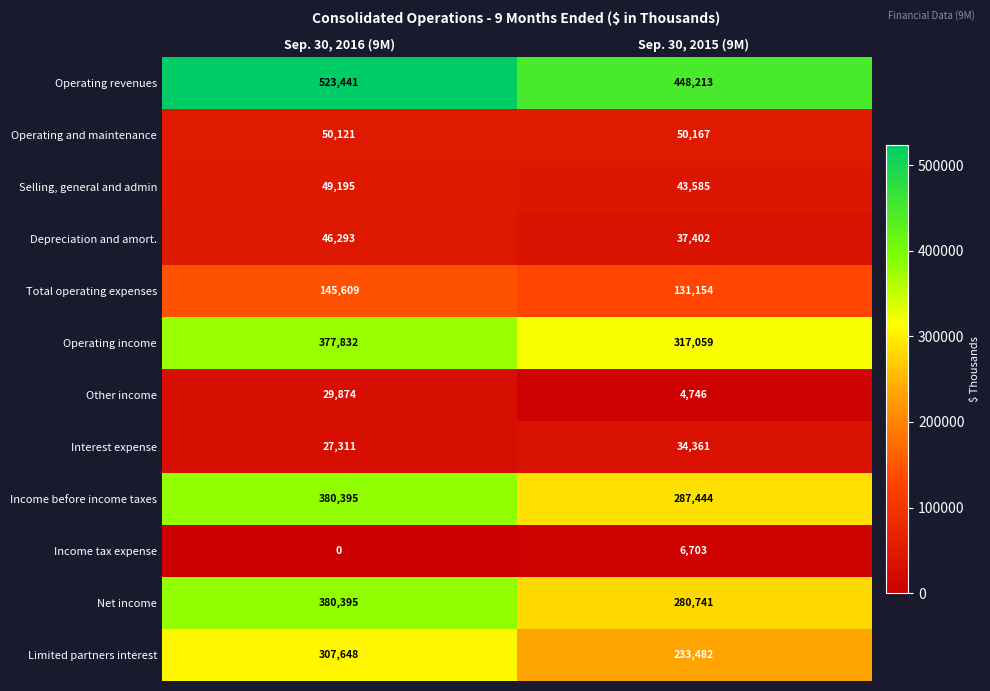

What is the approximate value of Income before income taxes at Sep. 30, 2016 (9M), to the nearest 50?

380400